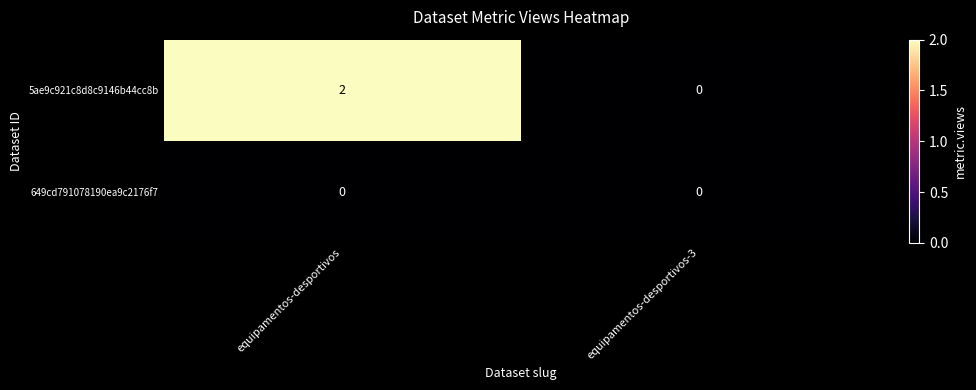

What is the total value across all series at equipamentos-desportivos?

2